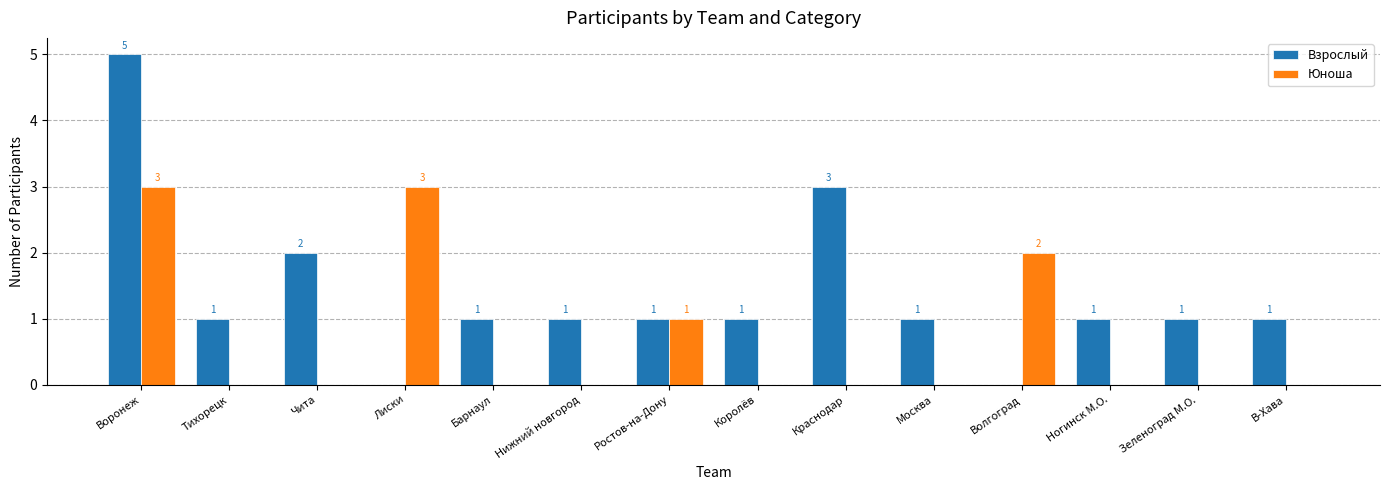

Which series has the largest range (max minus min)?

Взрослый